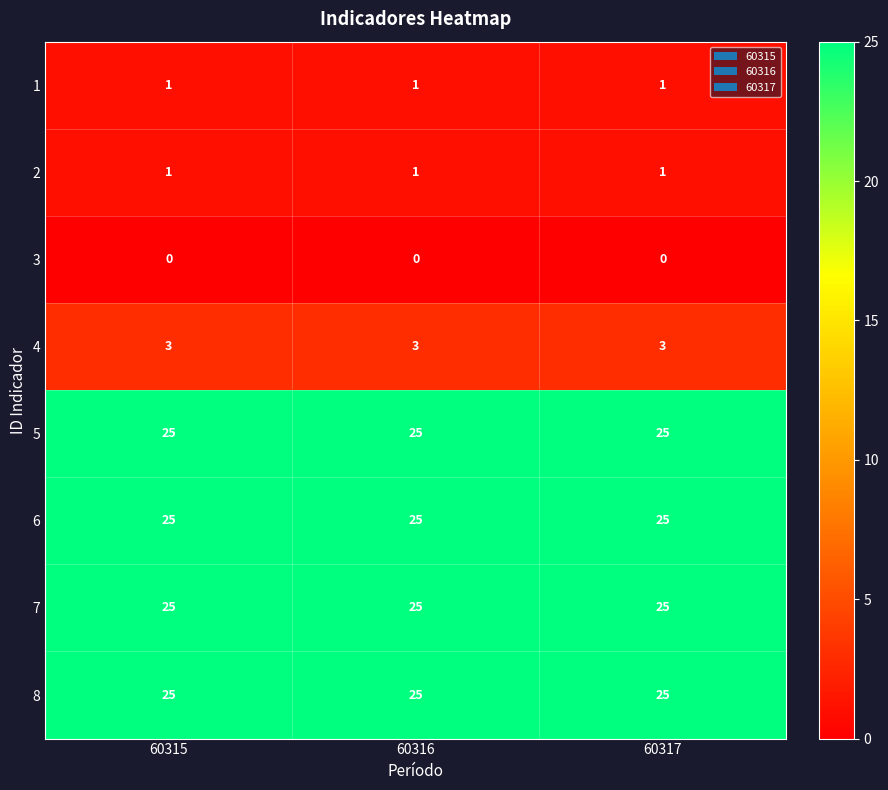

The value of 6 at 60315 is 25. True or false?

True